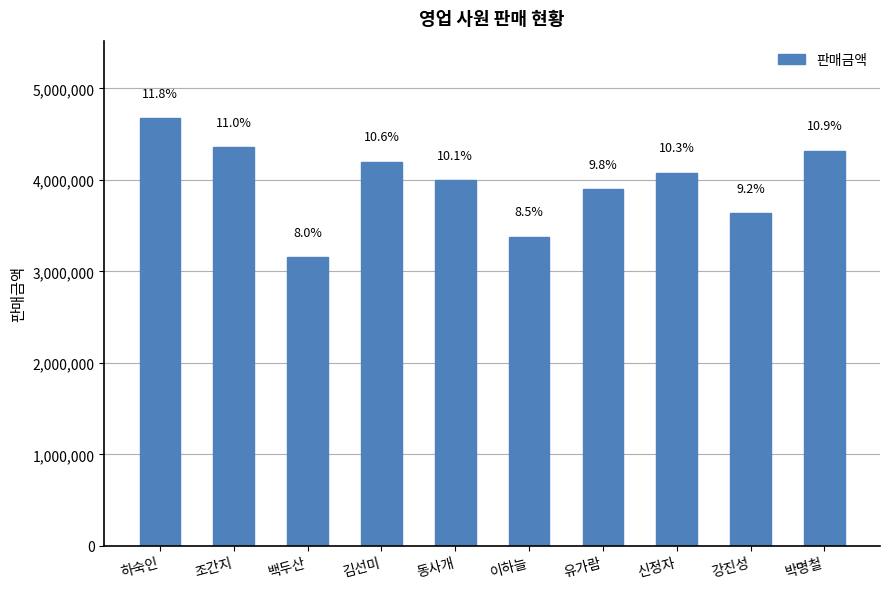

Does the chart contain any negative values?

No